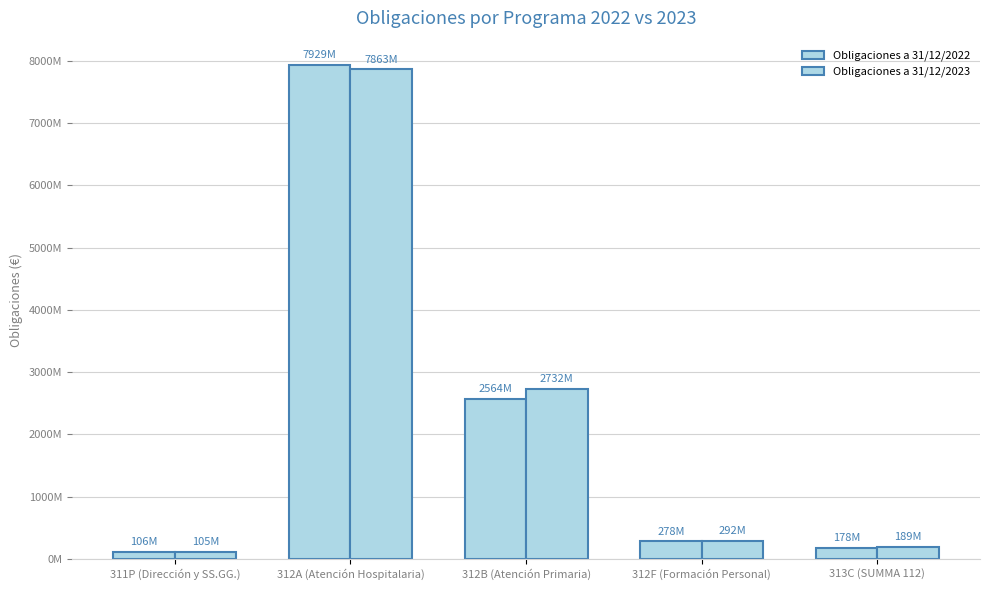

Does the chart contain stacked bars?

No